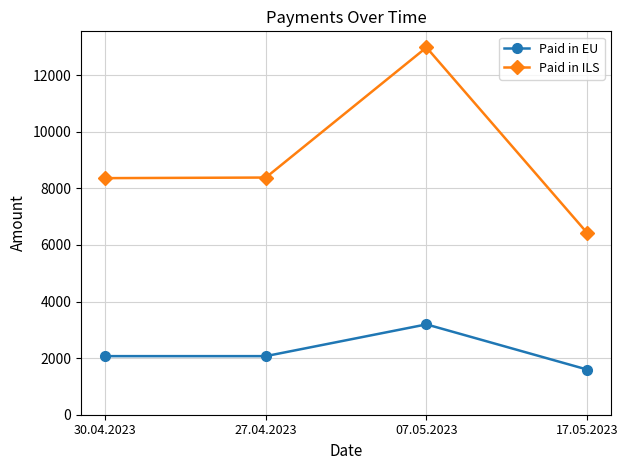

Which series has the largest range (max minus min)?

Paid in ILS